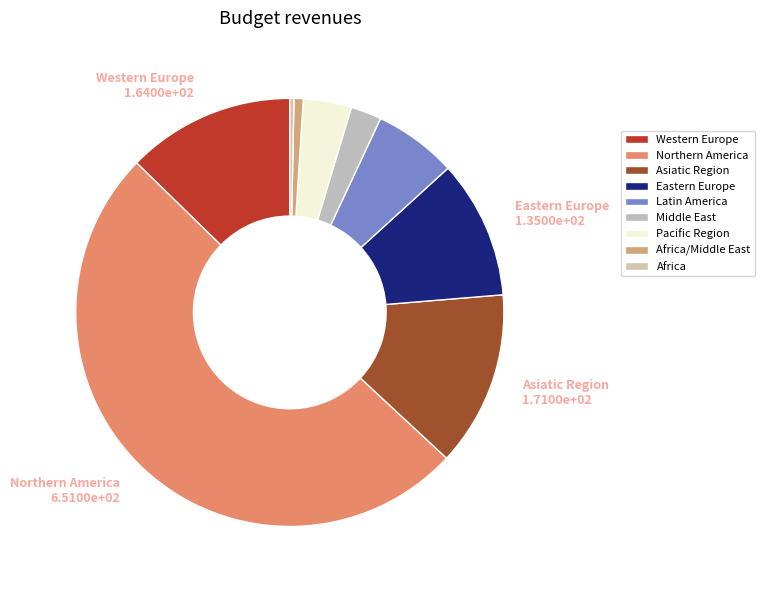

True or false: Pacific Region accounts for 4% of the total.

True